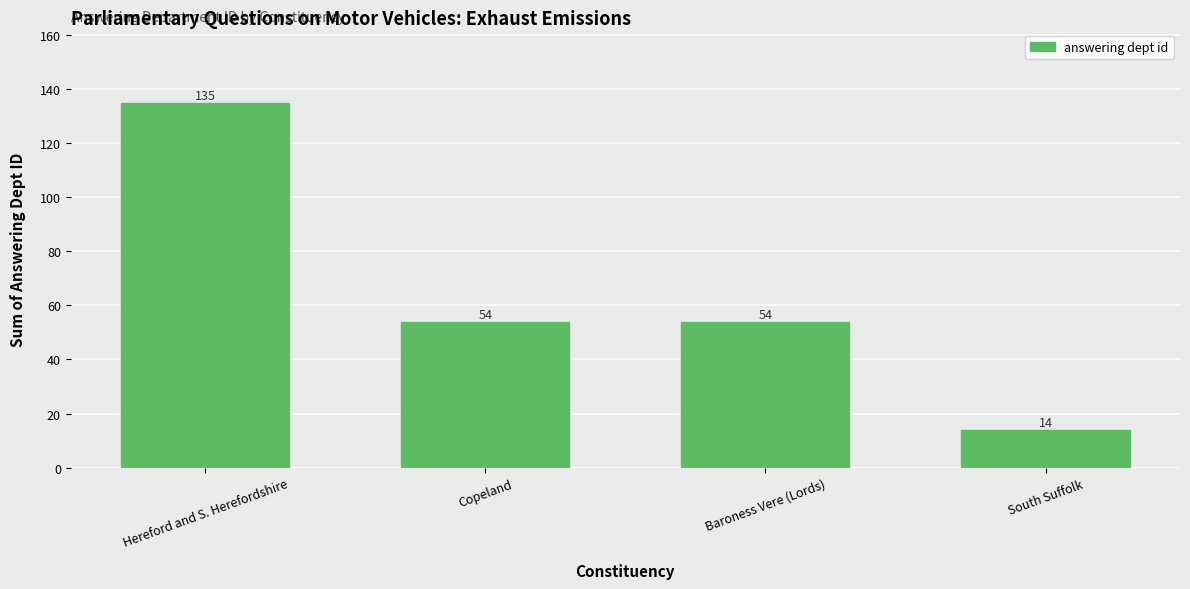

What is the change in value from Hereford and S. Herefordshire to South Suffolk?

-121